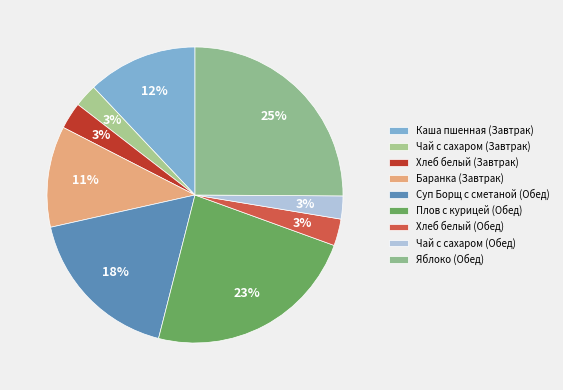

To the nearest percent, what is the combined percentage of Плов с курицей (Обед) and Чай с сахаром (Завтрак)?

26%